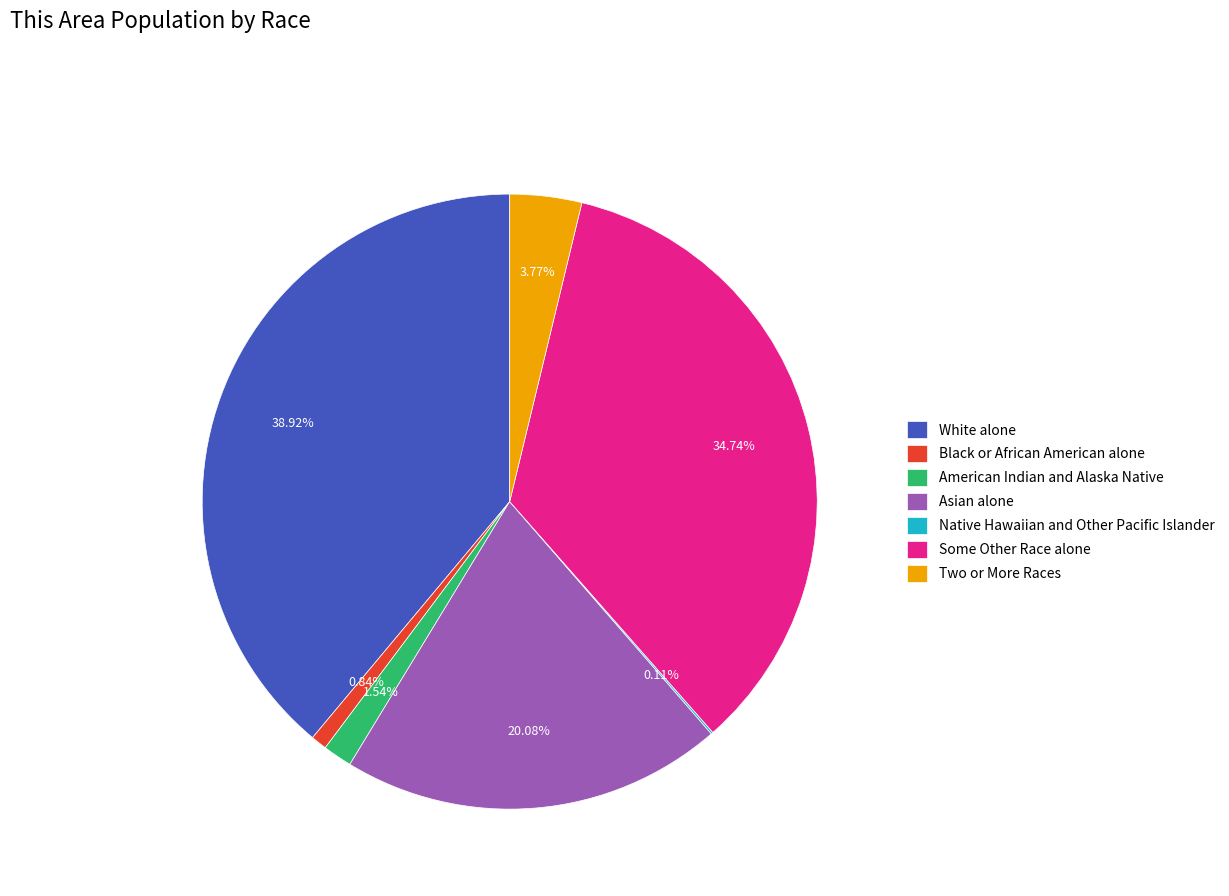

Do American Indian and Alaska Native and Two or More Races together represent more than half of the pie?

No